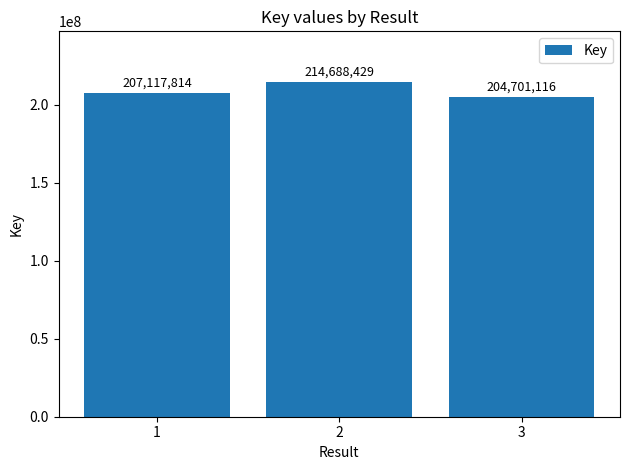

What is the average value?

208835786